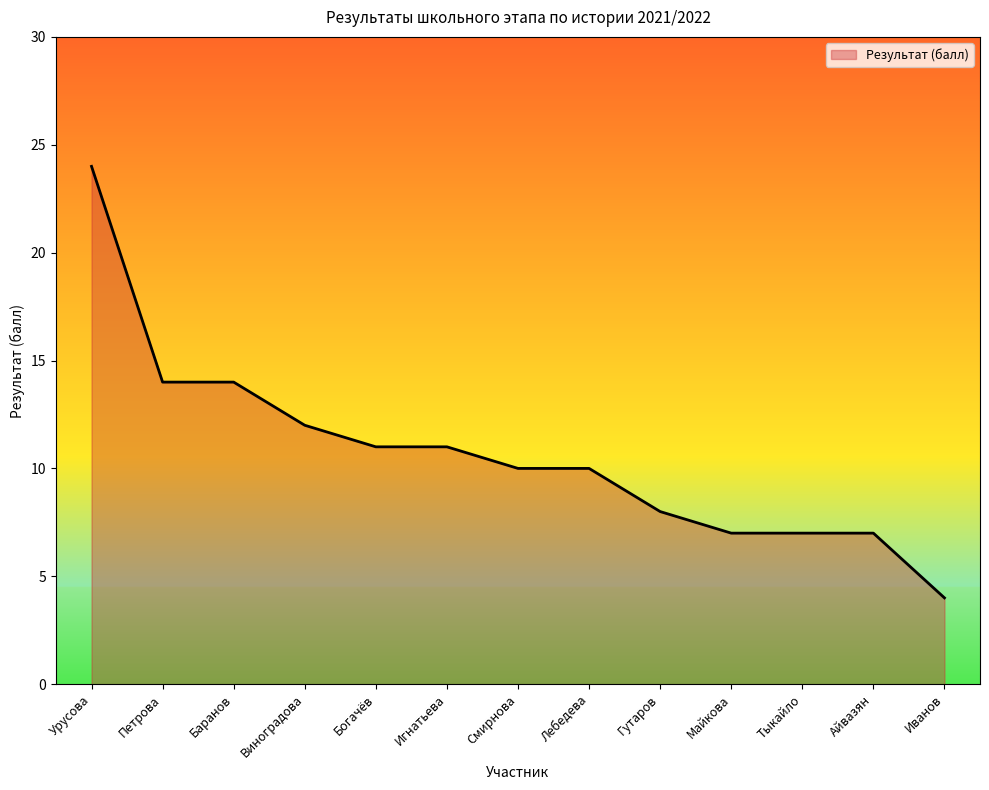

What position from the right is Лебедева?

6